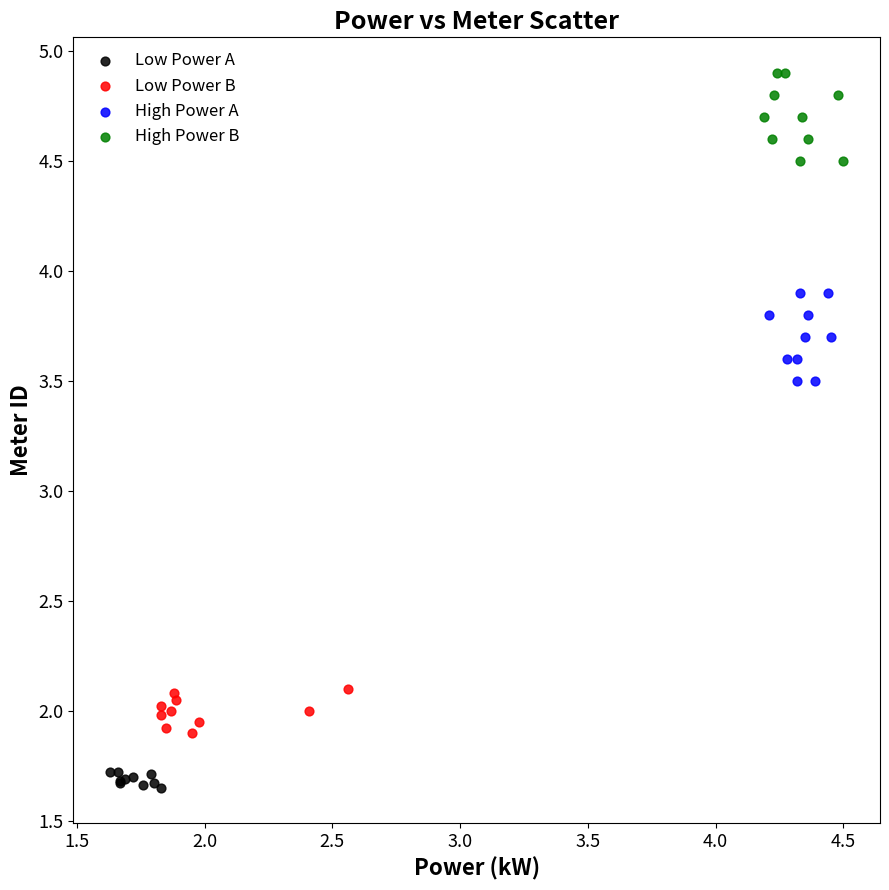

Which series contains the highest Y value?

High Power B